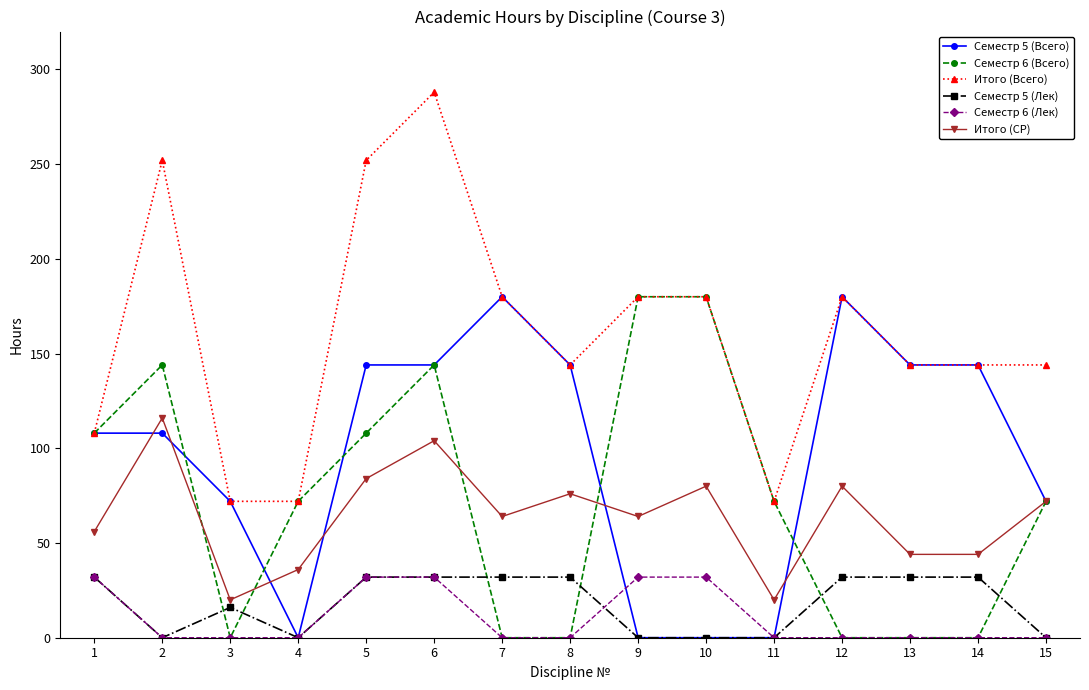

The value of Семестр 5 (Лек) at 7 is 32. True or false?

True